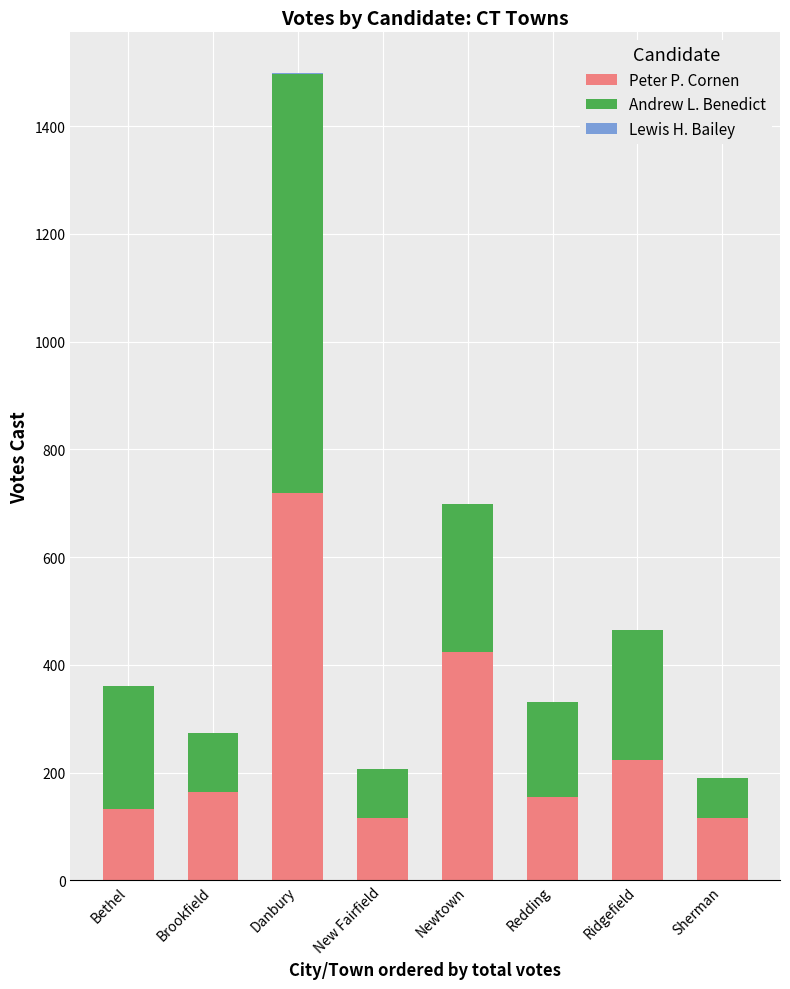

What is the sum of all Peter P. Cornen values?

2049